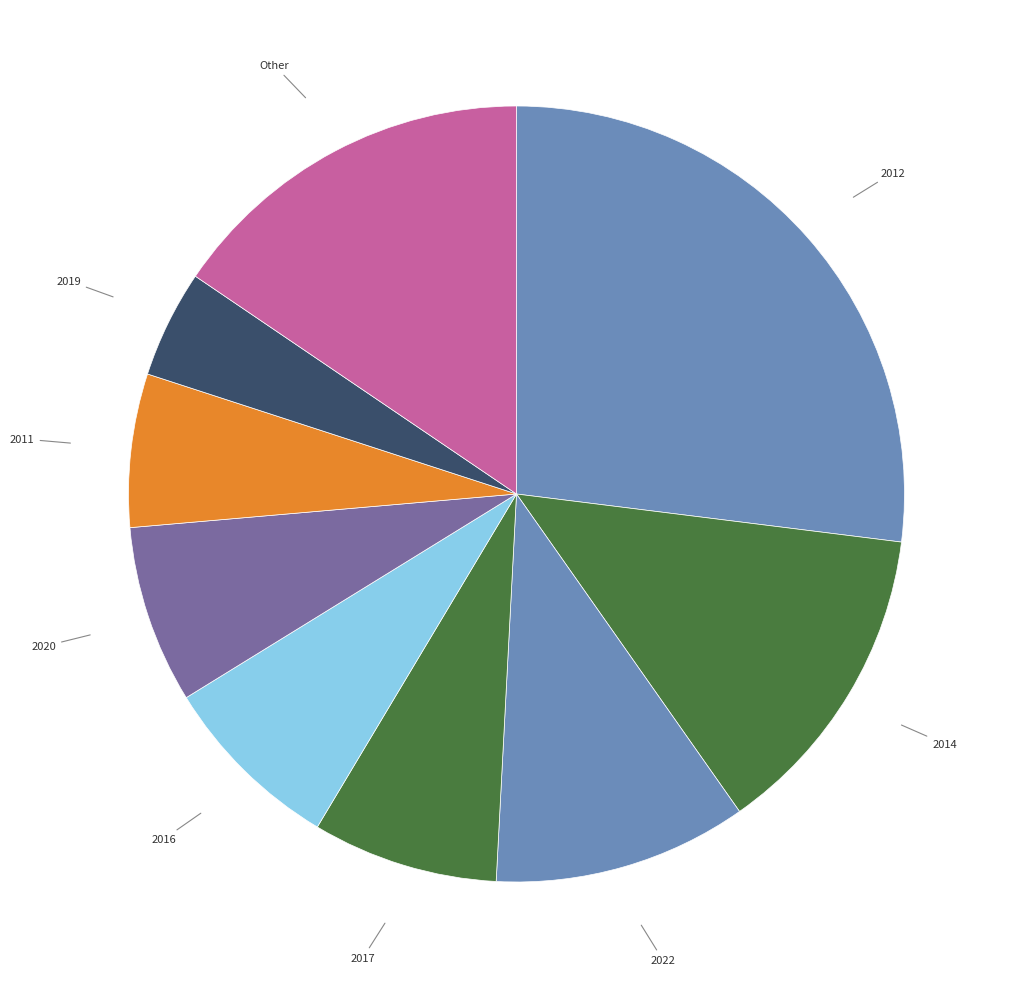

Is there a majority slice in this chart?

No